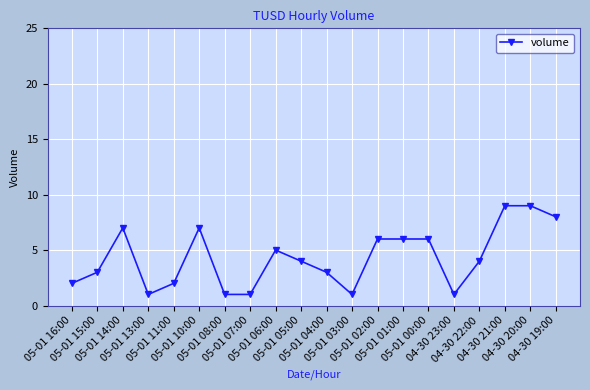

Between 04-30 23:00 and 04-30 22:00, which is larger?

04-30 22:00